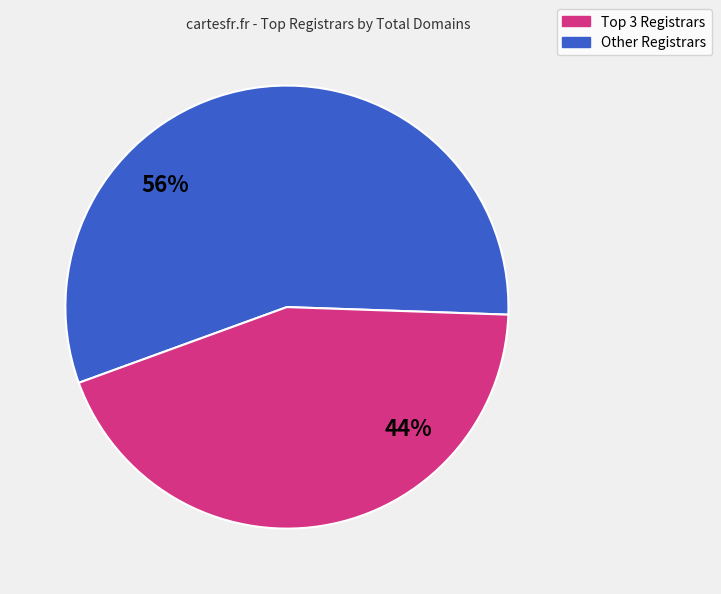

To the nearest percent, what is the average slice percentage?

50%